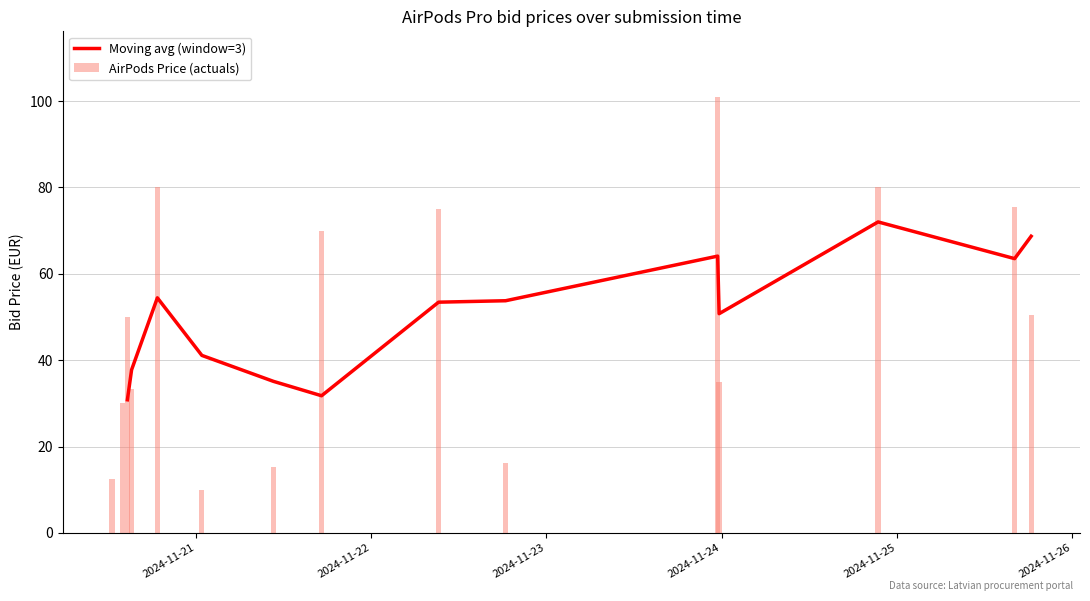

What is the minimum value shown in the chart?

10.0